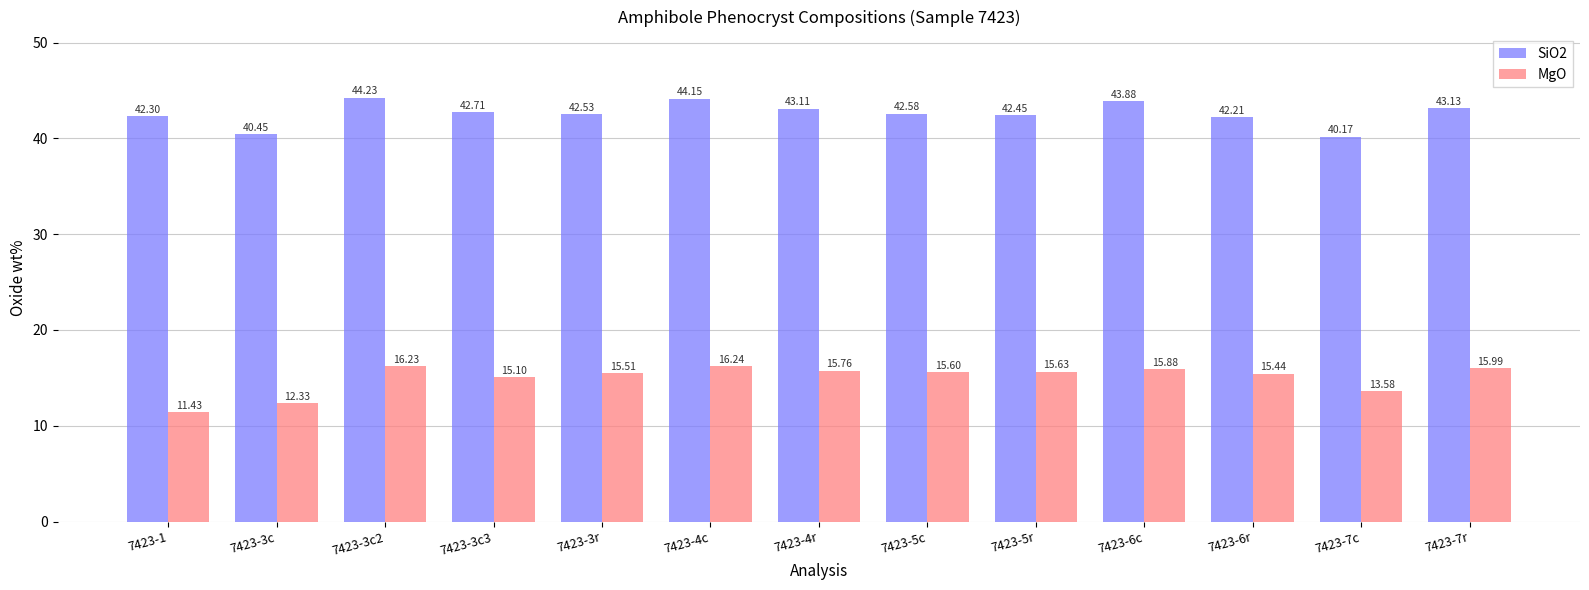

Where does the SiO2 series first go above 42?

7423-1